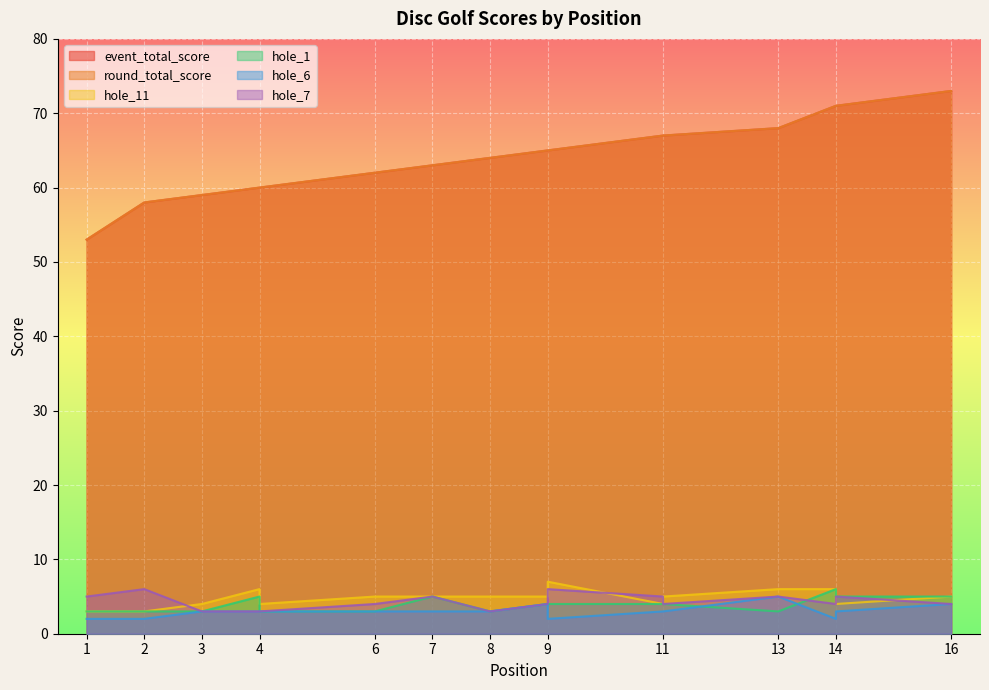

Which series has the widest spread of values?

event_total_score